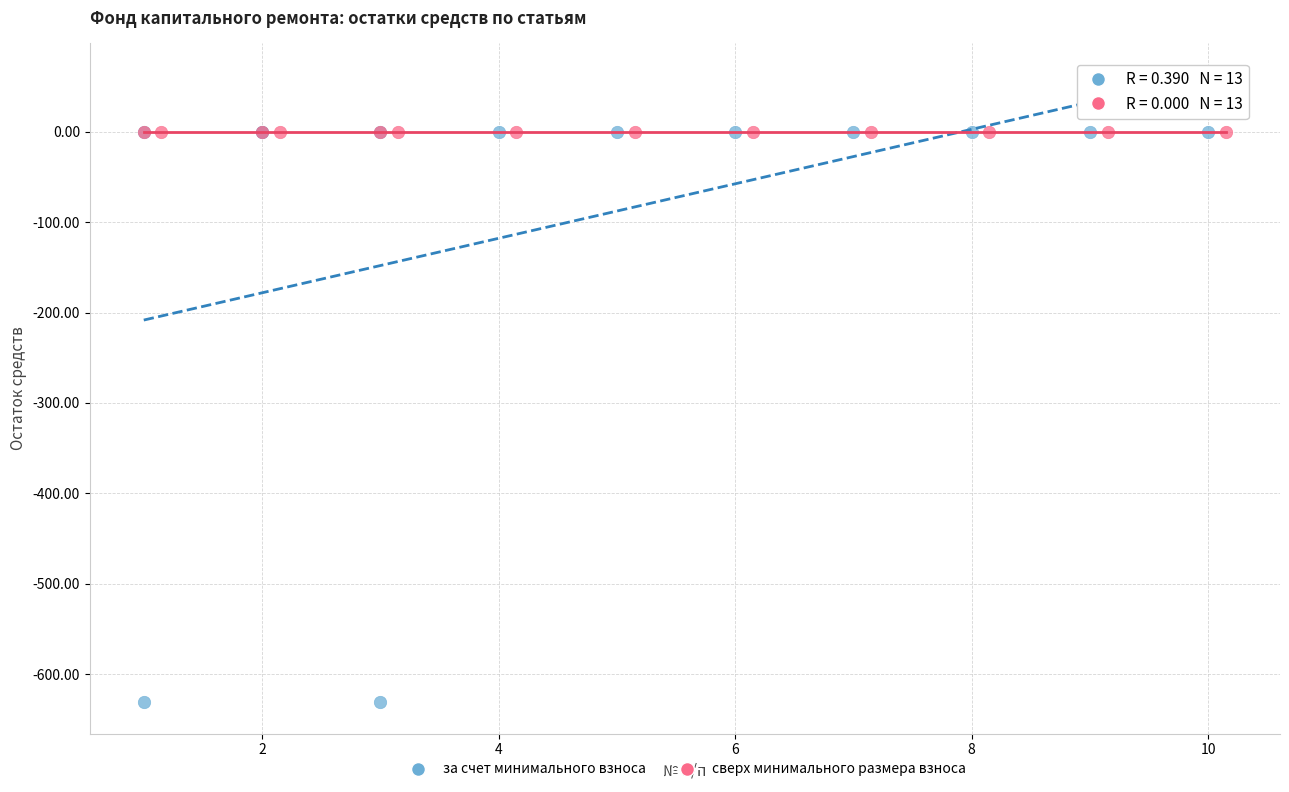

Which series reaches the minimum Y coordinate?

за счет минимального взноса